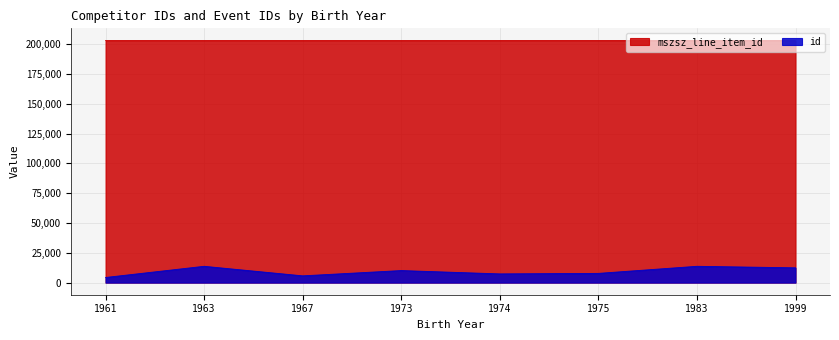

True or false: id has a value of 20116 at 15.

False